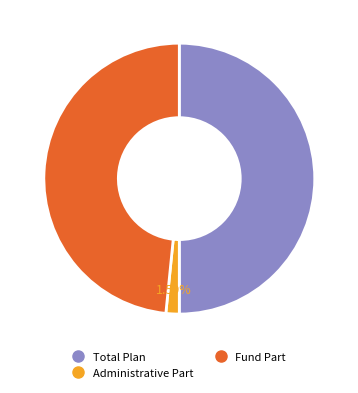

How many segments does this pie chart have?

3